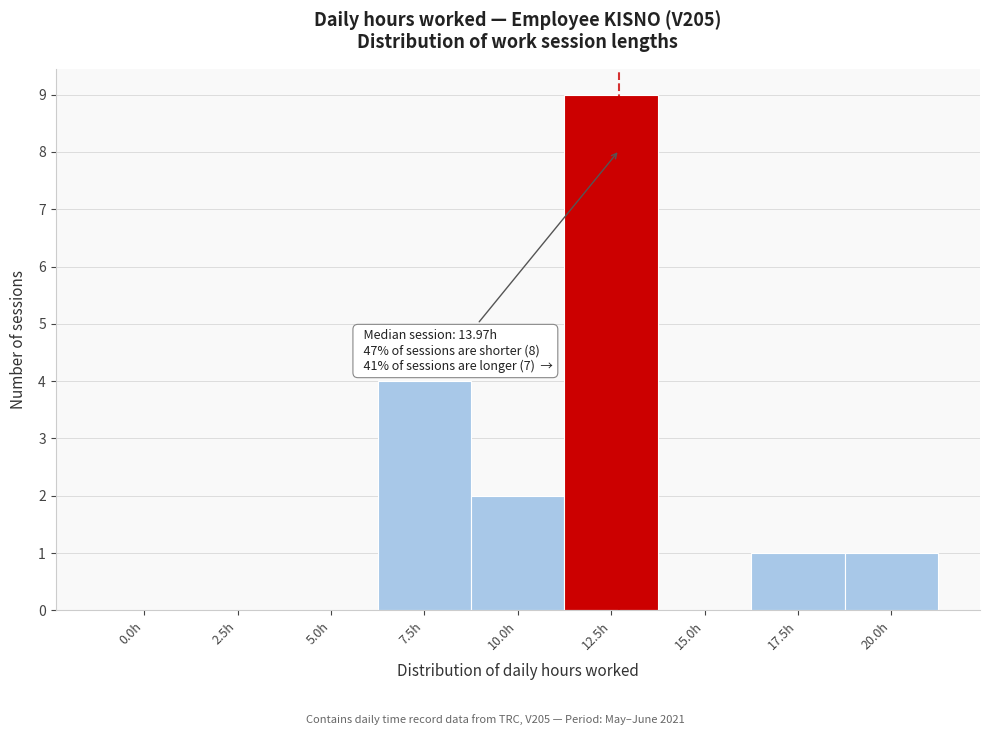

Reading right to left, transcribe all the data shown in this chart.

20.0h=1	17.5h=1	15.0h=0	12.5h=9	10.0h=2	7.5h=4	5.0h=0	2.5h=0	0.0h=0